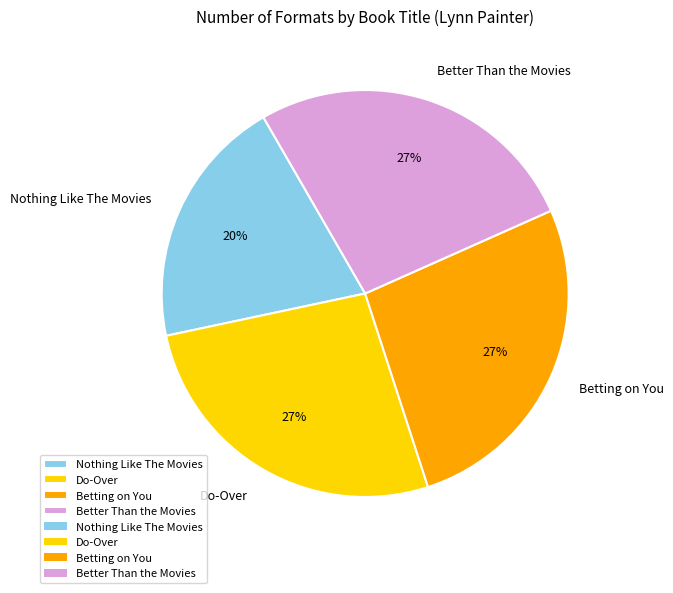

Combined, do Do-Over and Betting on You account for over 50%?

Yes